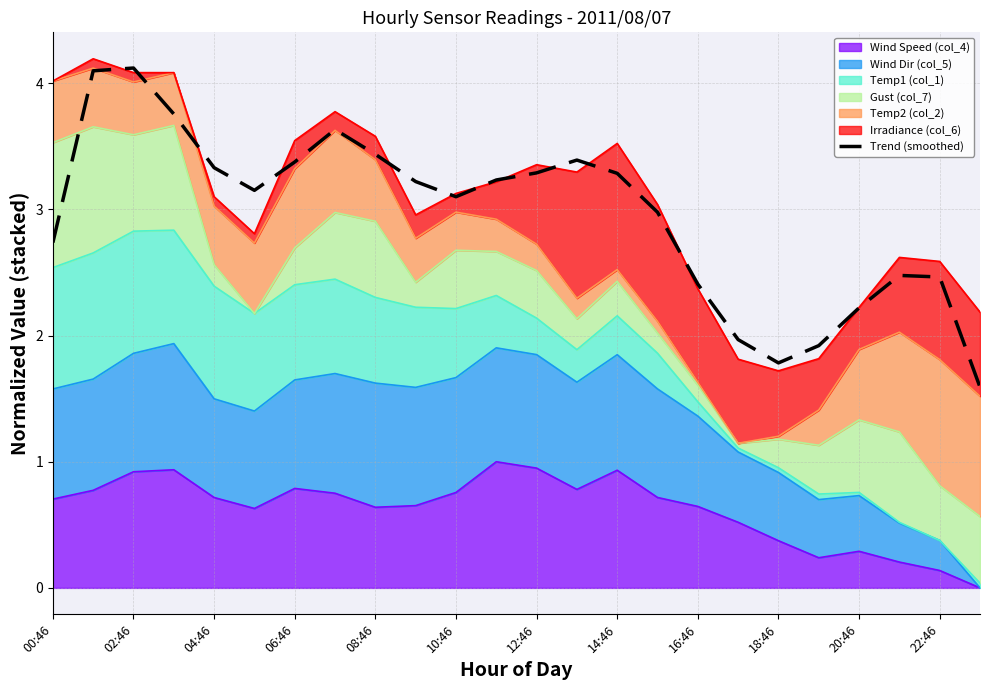

Does the chart have visible grid lines?

Yes